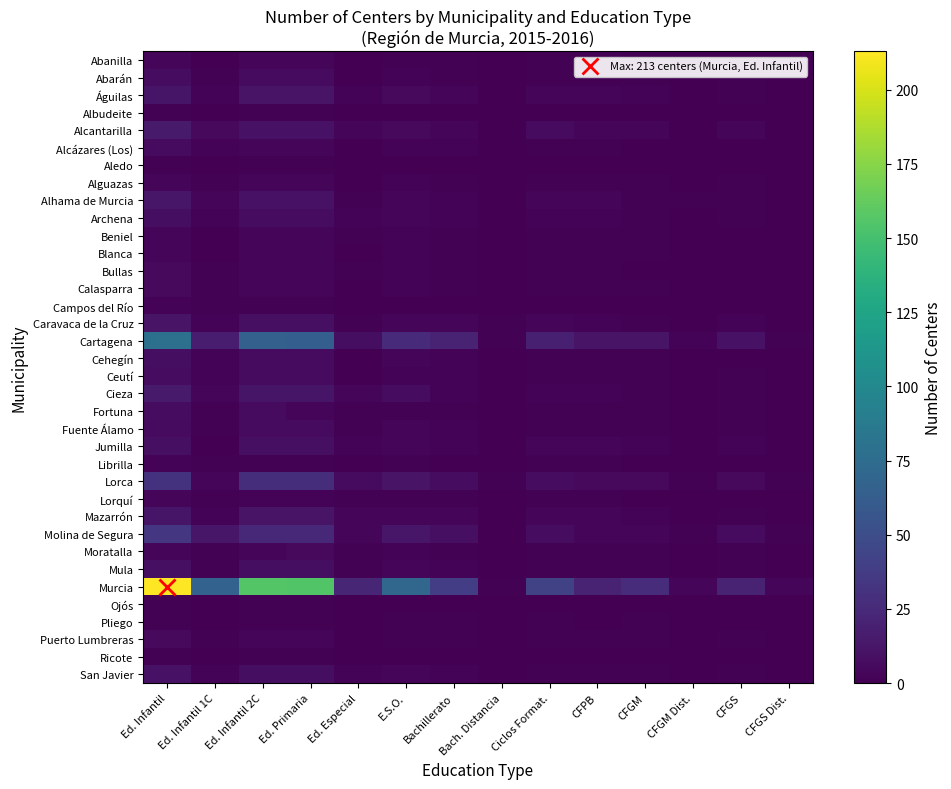

Rank the series by their maximum value, from highest to lowest.

Murcia, Cartagena, Molina de Segura, Lorca, Alcantarilla, Cieza, Alhama de Murcia, Águilas, Mazarrón, Caravaca de la Cruz, San Javier, Jumilla, Mula, Archena, Cehegín, Abarán, Ceutí, Fortuna, Alcázares (Los), Fuente Álamo, Bullas, Calasparra, Moratalla, Puerto Lumbreras, Alguazas, Abanilla, Beniel, Blanca, Lorquí, Campos del Río, Librilla, Albudeite, Aledo, Ojós, Pliego, Ricote